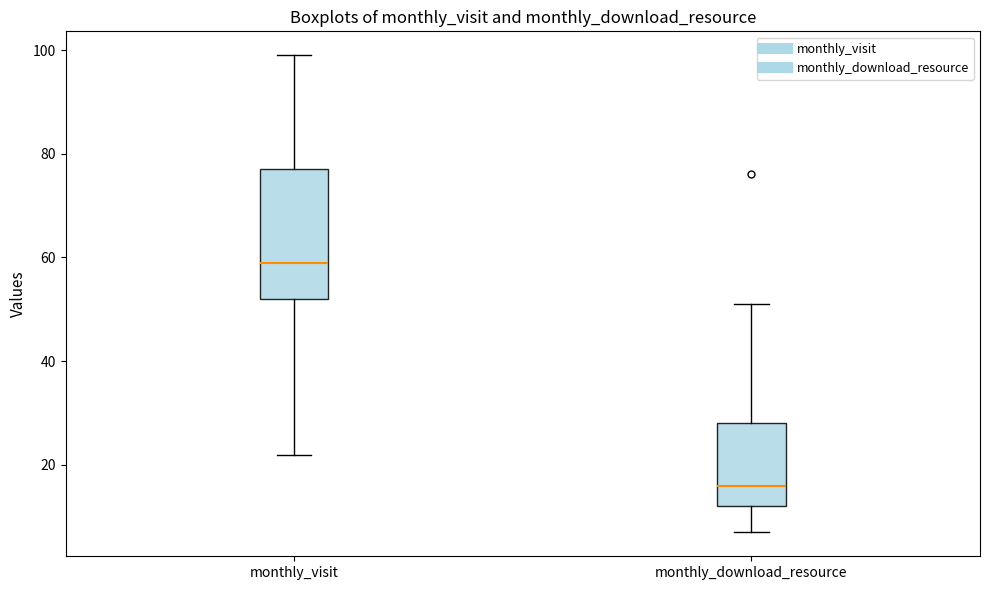

Where is the upper edge of the box for monthly_visit on the y-axis? The values are not printed on the chart, so give them approximately, as read against the axis.

78